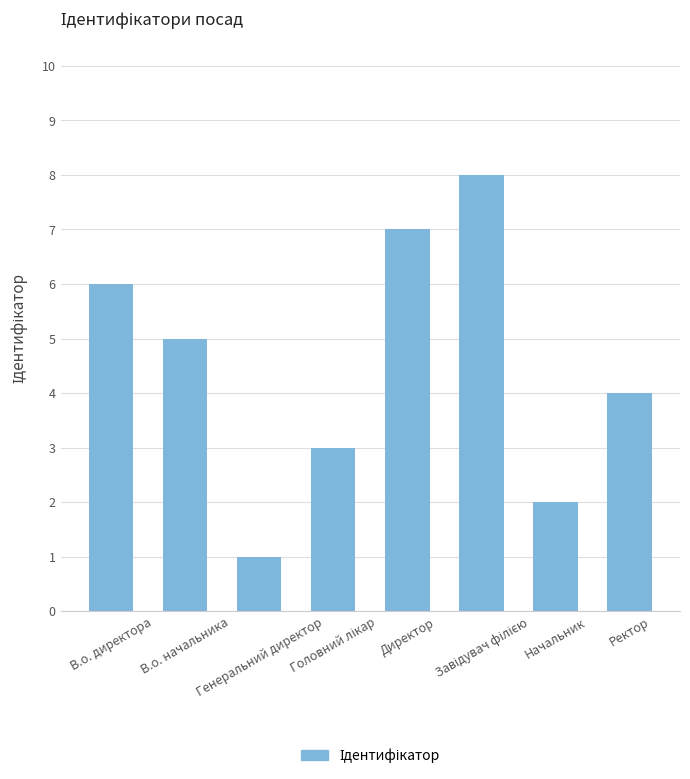

What is the label of the 7th bar from the right?

В.о. начальника